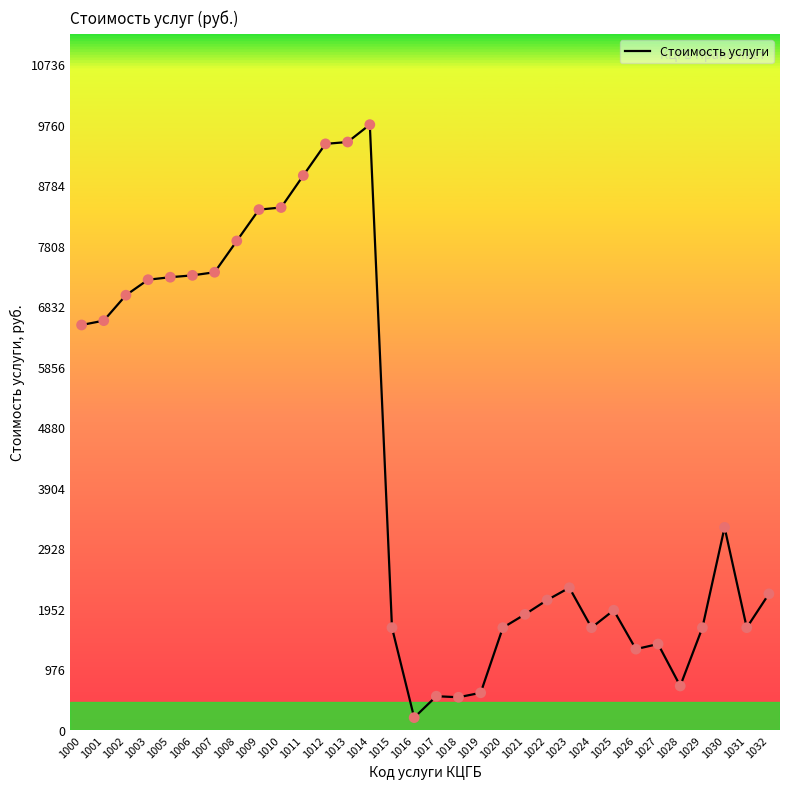

What is the ratio of the value at 1007 to the value at 1001?

1.1